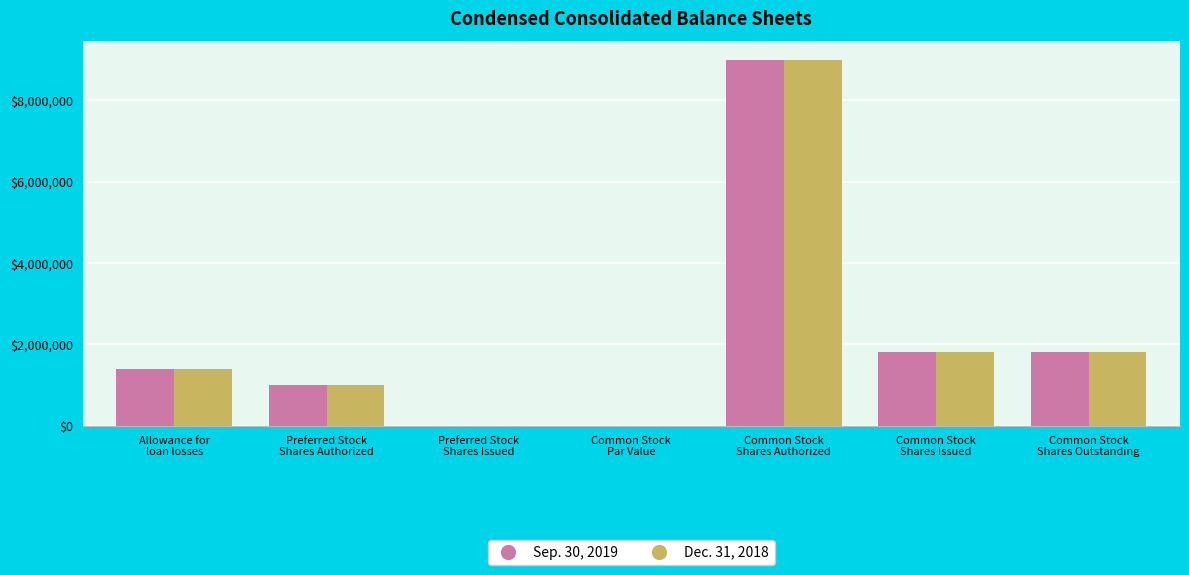

Does the chart contain stacked bars?

No